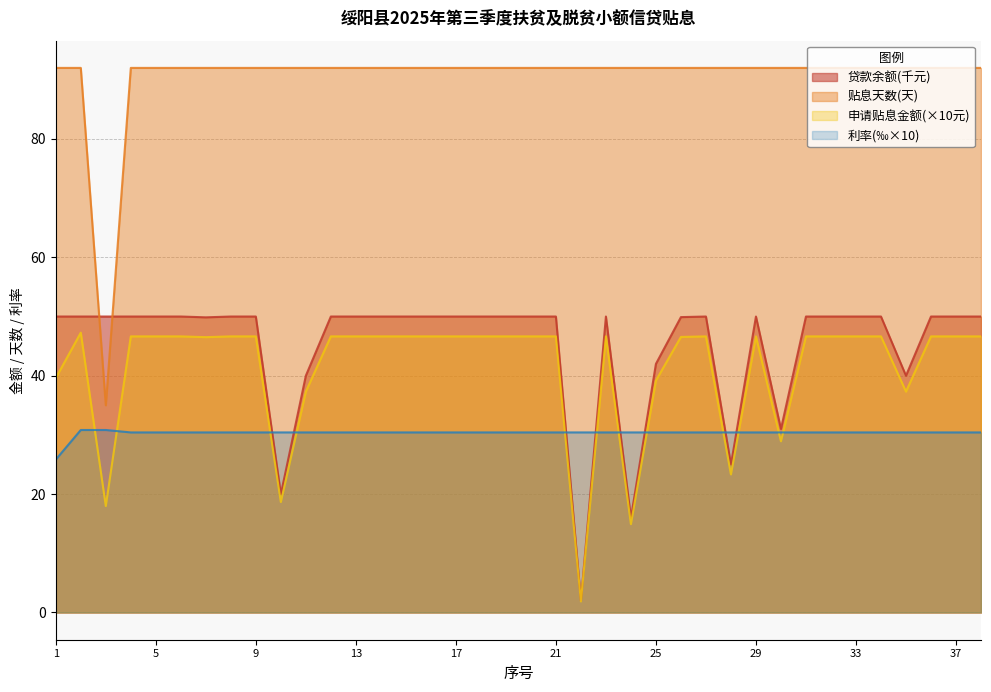

Is it true that 利率 equals 30.4 at 35?

True